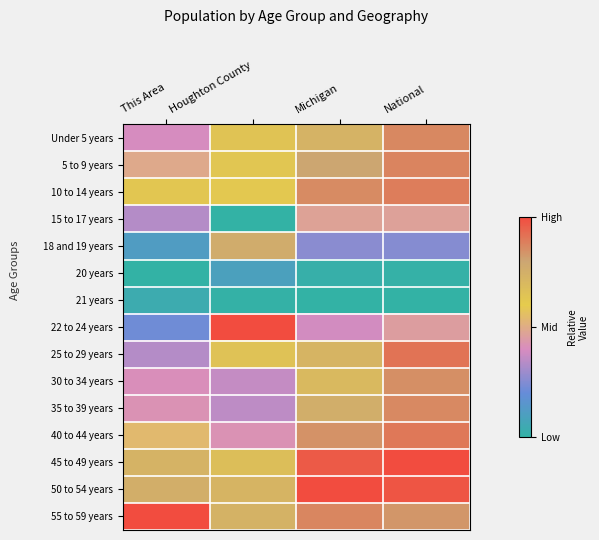

Reading left to right, extract all data points from this chart.

Under 5 years: This Area=0.4	Houghton County=0.6	Michigan=0.7	National=0.9
5 to 9 years: This Area=0.5	Houghton County=0.6	Michigan=0.8	National=0.9
10 to 14 years: This Area=0.6	Houghton County=0.6	Michigan=0.9	National=0.9
15 to 17 years: This Area=0.3	Houghton County=0.0	Michigan=0.5	National=0.5
18 and 19 years: This Area=0.1	Houghton County=0.8	Michigan=0.3	National=0.3
20 years: This Area=0.0	Houghton County=0.1	Michigan=0.0	National=0.0
21 years: This Area=0.0	Houghton County=0.0	Michigan=0.0	National=0.0
22 to 24 years: This Area=0.2	Houghton County=1.0	Michigan=0.4	National=0.5
25 to 29 years: This Area=0.3	Houghton County=0.7	Michigan=0.7	National=0.9
30 to 34 years: This Area=0.4	Houghton County=0.4	Michigan=0.7	National=0.9
35 to 39 years: This Area=0.4	Houghton County=0.4	Michigan=0.8	National=0.9
40 to 44 years: This Area=0.5	Houghton County=0.4	Michigan=0.8	National=0.9
45 to 49 years: This Area=0.7	Houghton County=0.7	Michigan=1.0	National=1.0
50 to 54 years: This Area=0.8	Houghton County=0.7	Michigan=1.0	National=1.0
55 to 59 years: This Area=1.0	Houghton County=0.7	Michigan=0.9	National=0.8